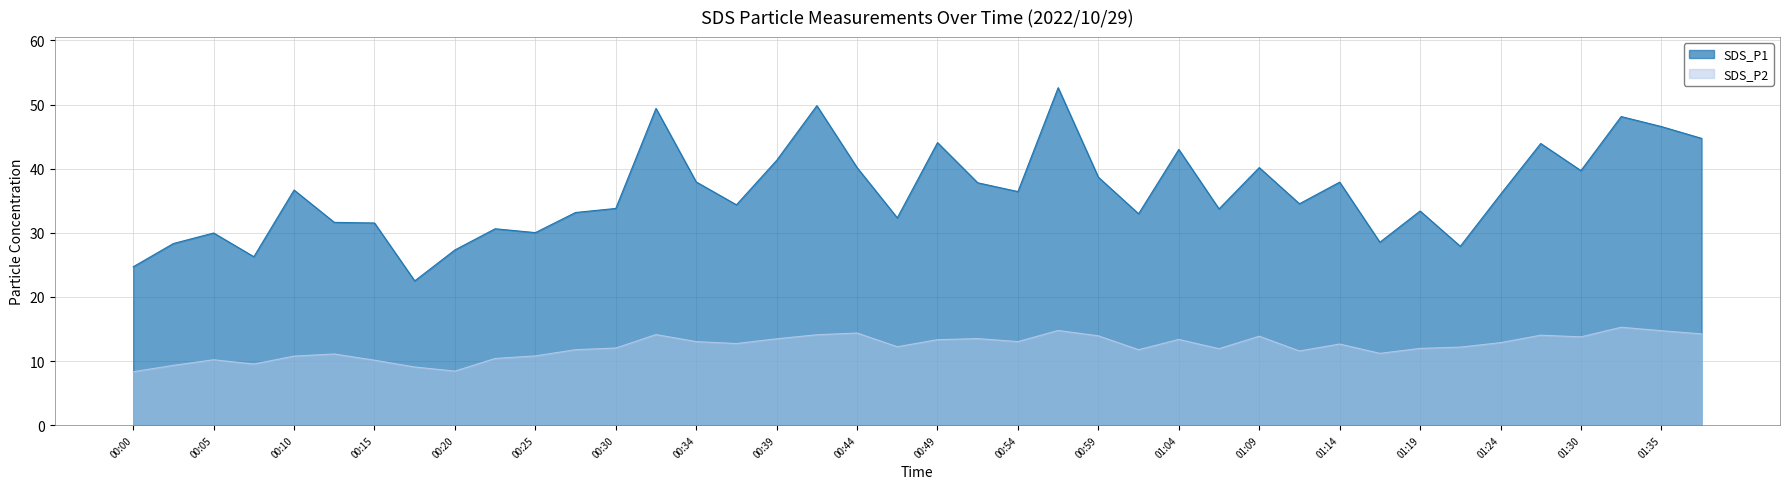

The value of SDS_P2 at 01:24 is 22.6. True or false?

False